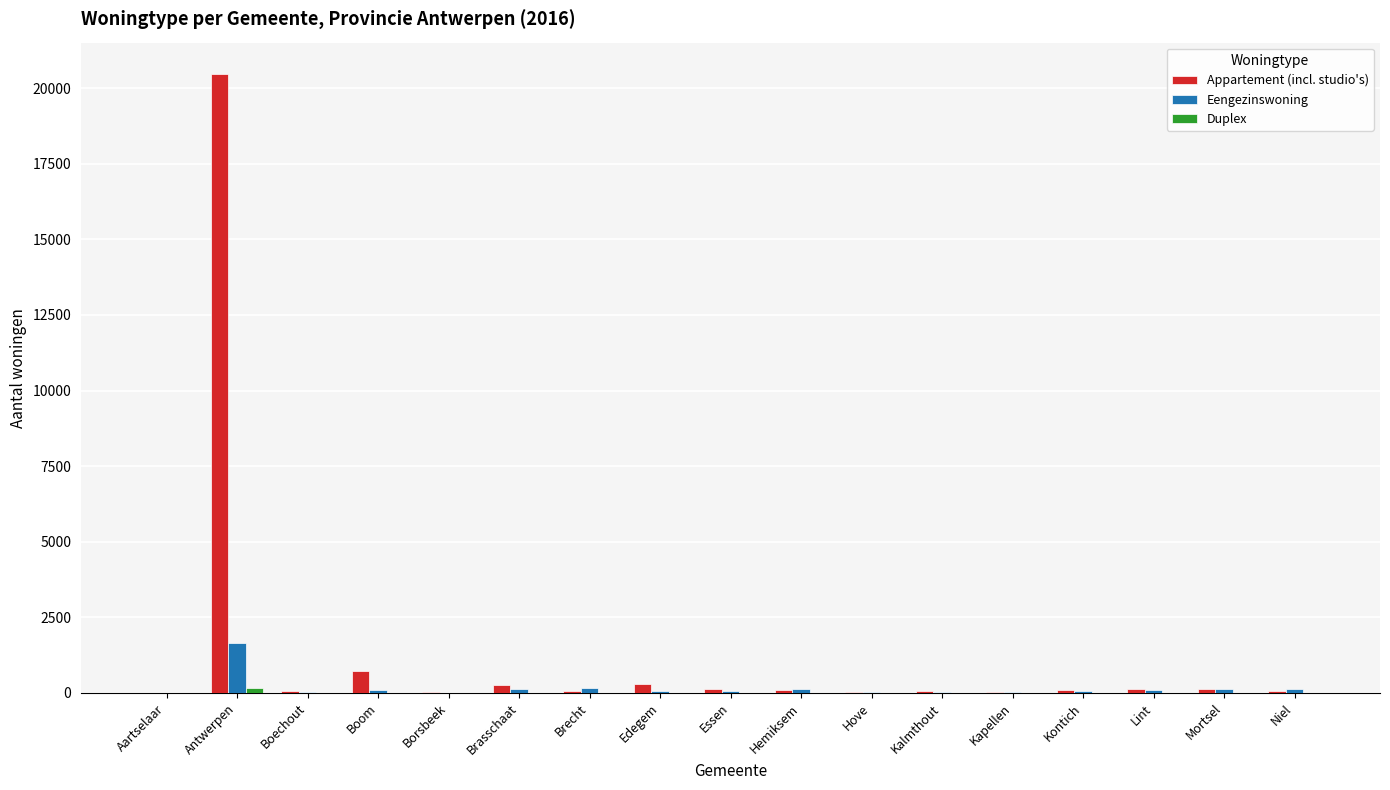

Count the number of categories in the chart.

17